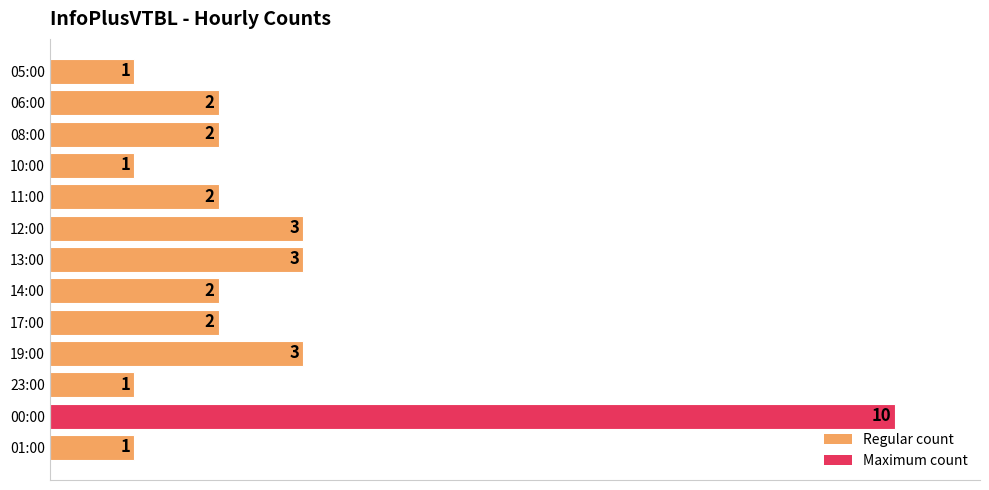

How many values are between 1 and 3?

12